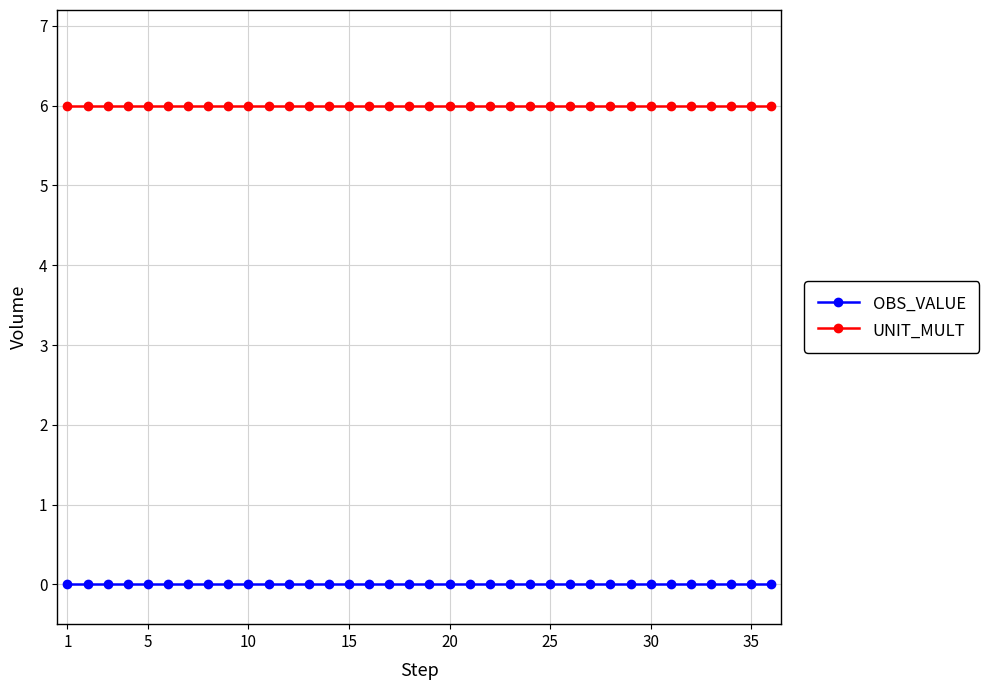

What is the average value of the UNIT_MULT series?

6